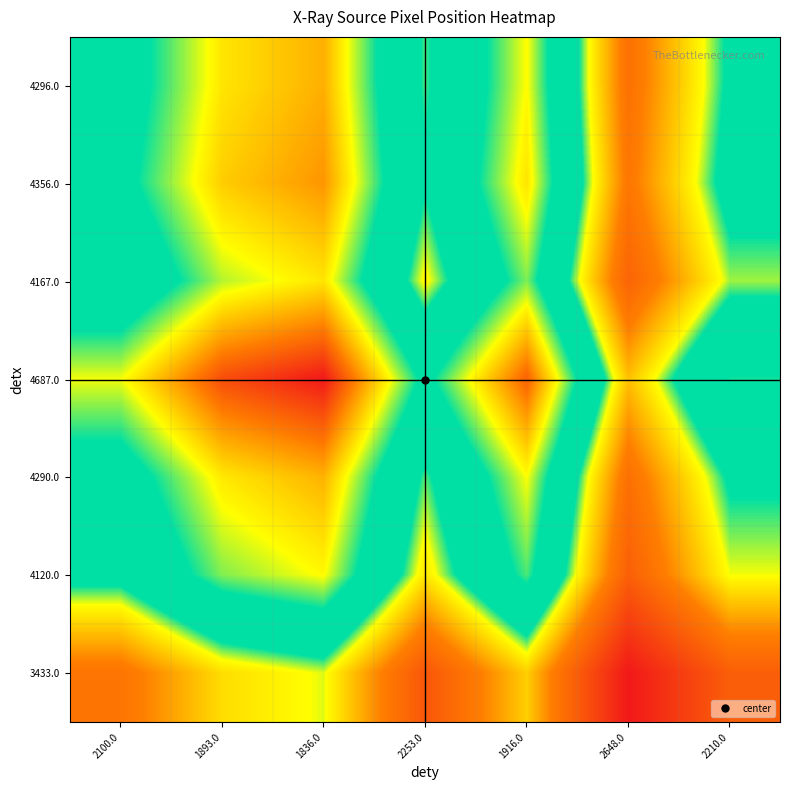

Reading left to right, list all the values displayed in this chart.

4296.0: 2100.0=0.6	1893.0=0.8	1836.0=0.8	2253.0=0.5	1916.0=0.8	2648.0=0.3	2210.0=0.5
4356.0: 2100.0=0.6	1893.0=0.8	1836.0=0.9	2253.0=0.5	1916.0=0.8	2648.0=0.3	2210.0=0.5
4167.0: 2100.0=0.5	1893.0=0.7	1836.0=0.8	2253.0=0.4	1916.0=0.7	2648.0=0.2	2210.0=0.5
4687.0: 2100.0=0.7	1893.0=0.9	1836.0=1.0	2253.0=0.6	1916.0=0.9	2648.0=0.4	2210.0=0.7
4290.0: 2100.0=0.6	1893.0=0.8	1836.0=0.8	2253.0=0.5	1916.0=0.7	2648.0=0.3	2210.0=0.5
4120.0: 2100.0=0.5	1893.0=0.7	1836.0=0.8	2253.0=0.4	1916.0=0.7	2648.0=0.2	2210.0=0.5
3433.0: 2100.0=0.3	1893.0=0.4	1836.0=0.5	2253.0=0.2	1916.0=0.4	2648.0=0.0	2210.0=0.2